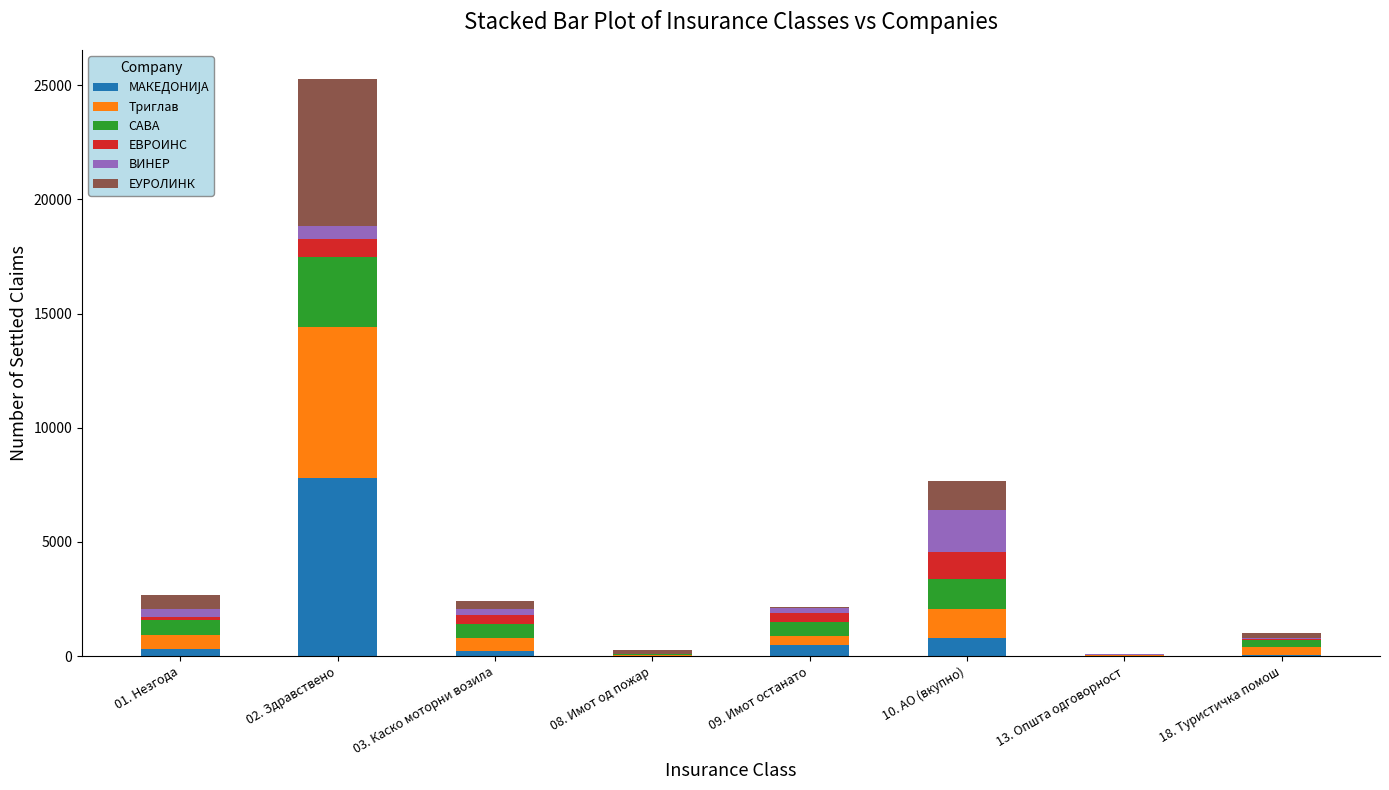

How many data points does each series have?

8